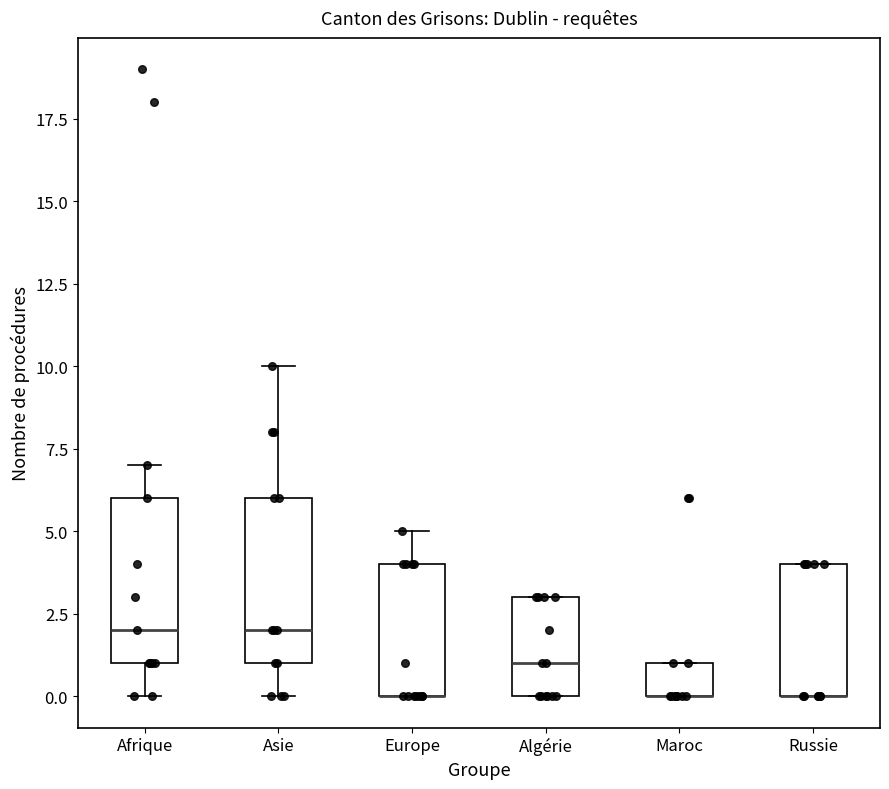

Where is the upper edge of the box for Russie on the y-axis? The values are not printed on the chart, so give them approximately, as read against the axis.

4